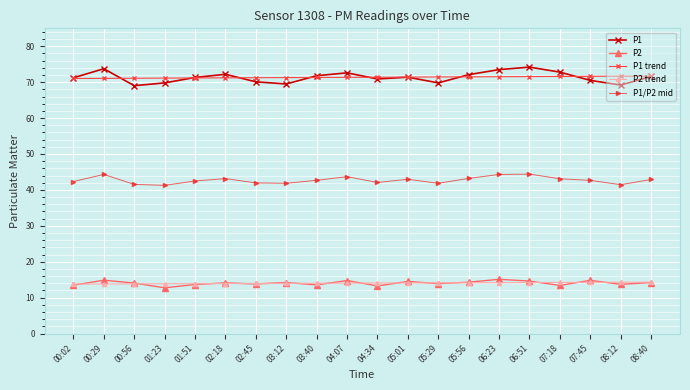

True or false: P1/P2 mid and P1 trend intersect in this chart.

False